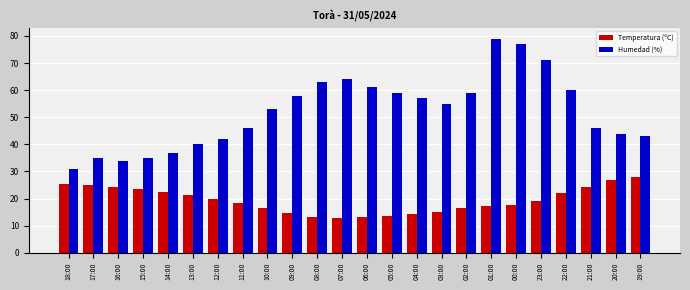

Rank the series at 20:00 from lowest to highest value.

Temperatura (ºC), Humedad (%)